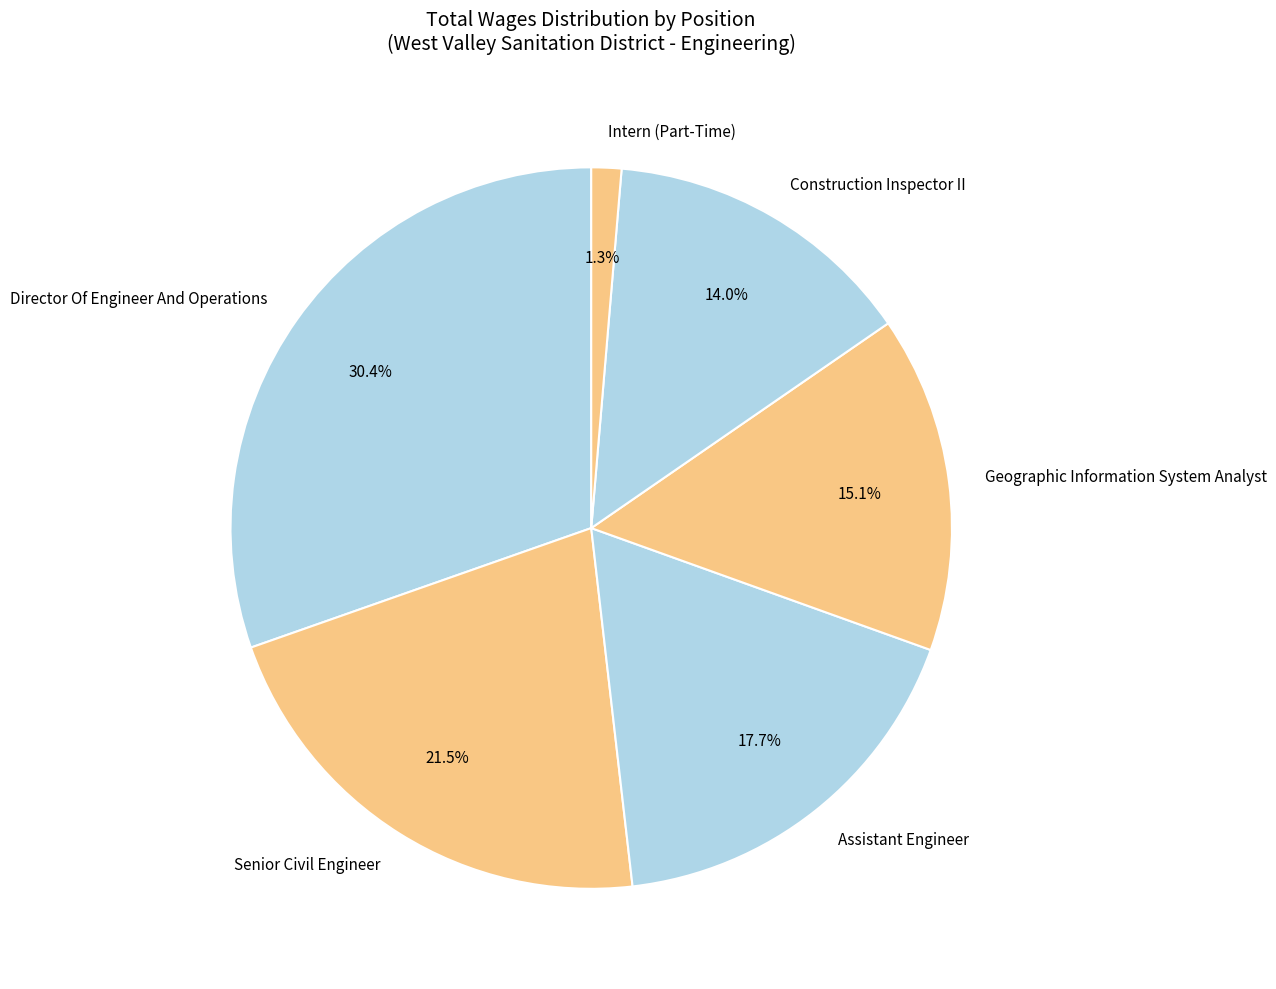

Which has a higher value, Assistant Engineer or Senior Civil Engineer?

Senior Civil Engineer